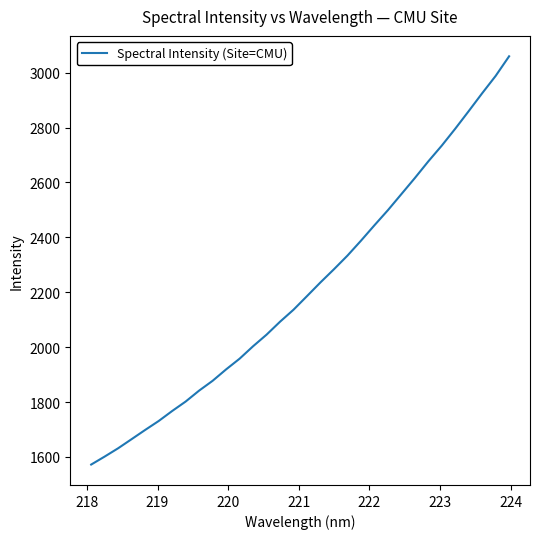

What is the maximum value shown in the chart?

3059.6